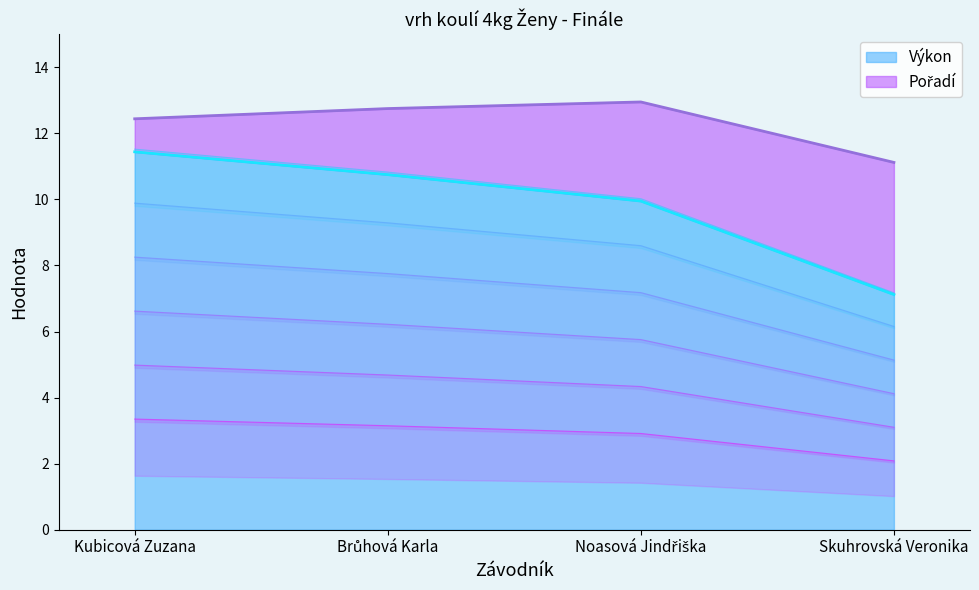

Is it true that the value at Skuhrovská Veronika is 7.1?

True